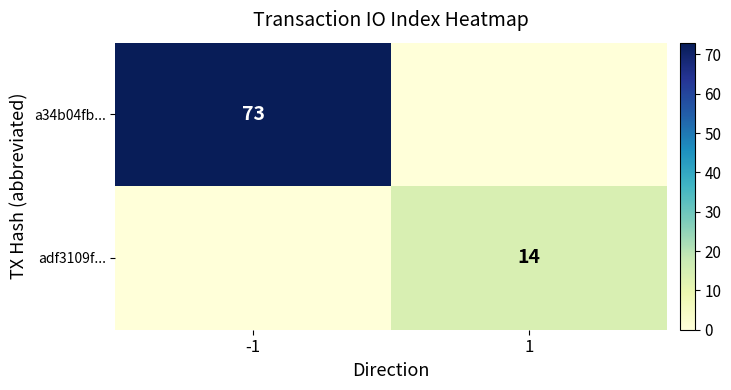

What is the total value across all series at -1?

73